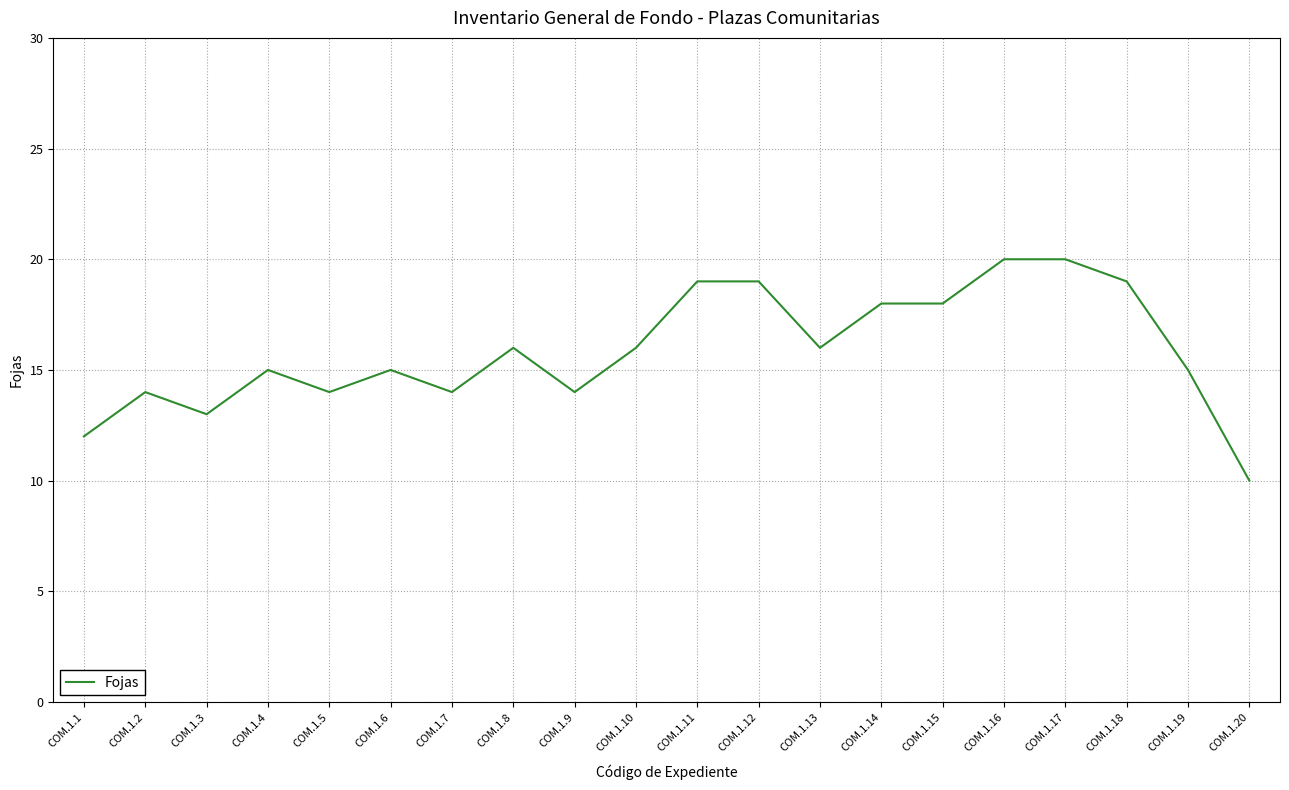

Does the chart have visible grid lines?

Yes